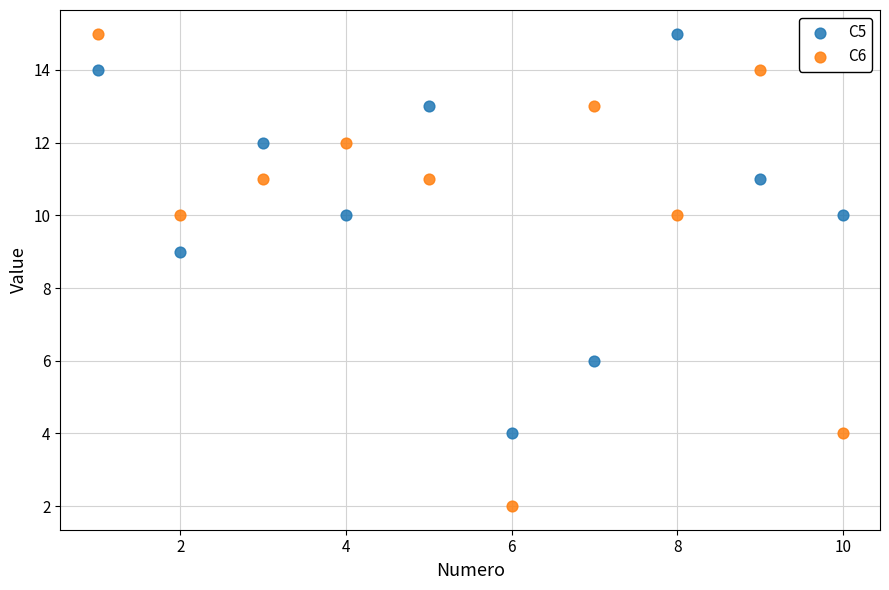

Which series has the widest spread of Y values?

C6